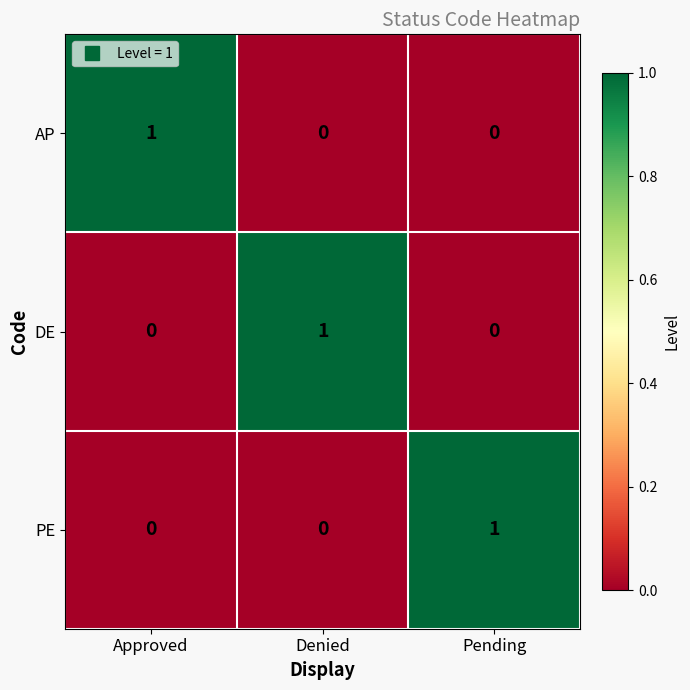

At how many categories does at least one series exceed 0?

3